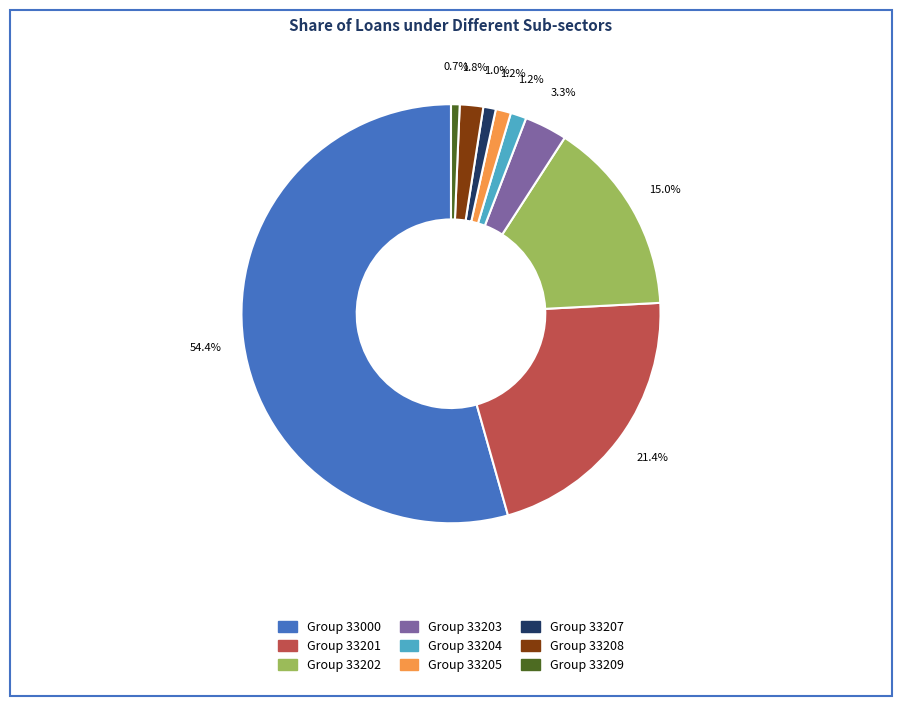

To the nearest percent, what is the difference between the largest and smallest slice percentages?

54%